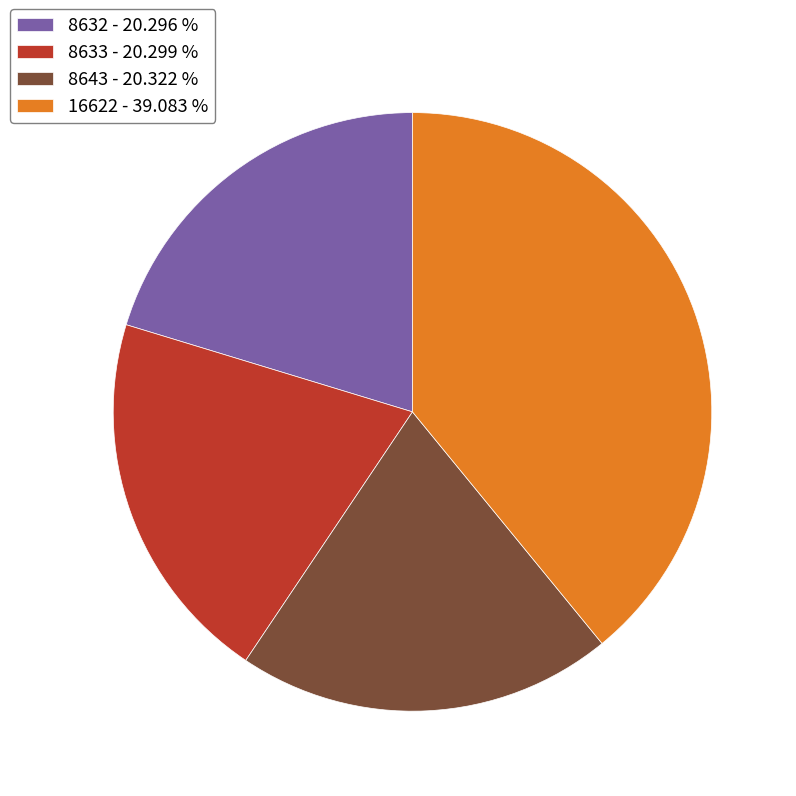

How many slices are in this pie chart?

4